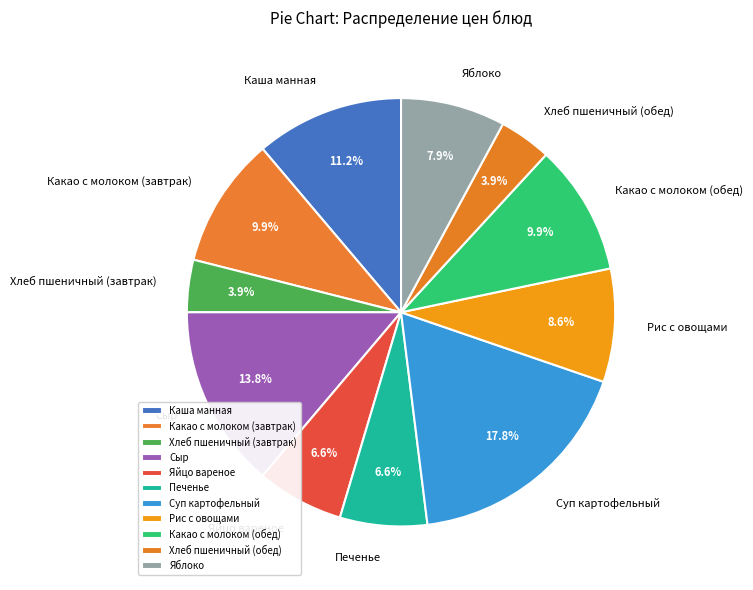

What is the ratio of the value at Каша манная to the value at Рис с овощами?

1.3